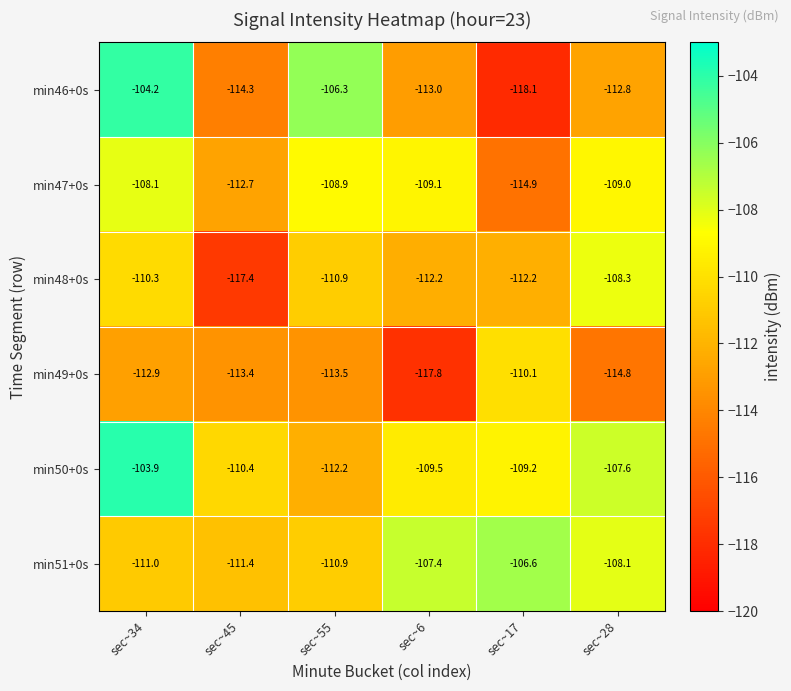

List the series in order of their peak value, highest first.

min50+0s, min46+0s, min51+0s, min47+0s, min48+0s, min49+0s